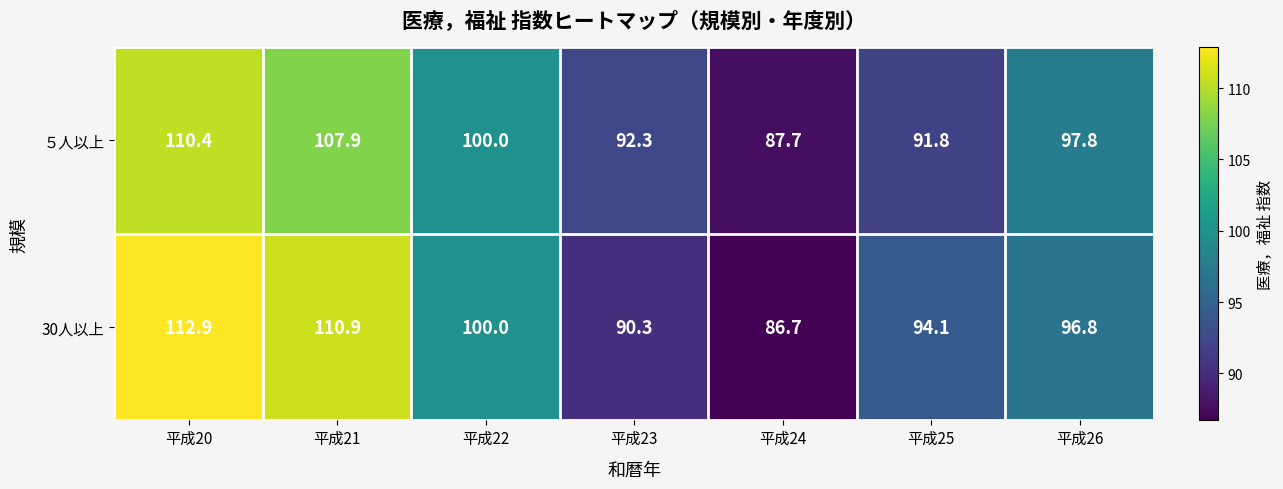

What is the total value across all series at 平成23?

182.6